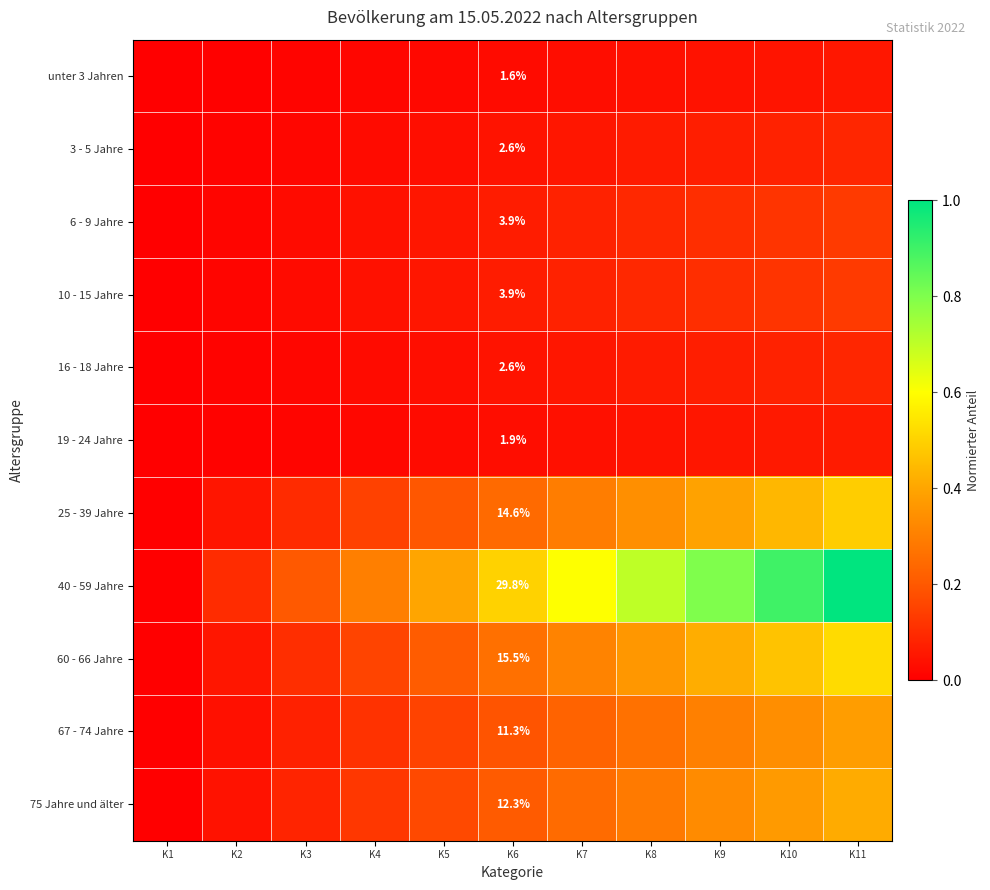

What is the maximum value for 19 - 24 Jahre?

0.1